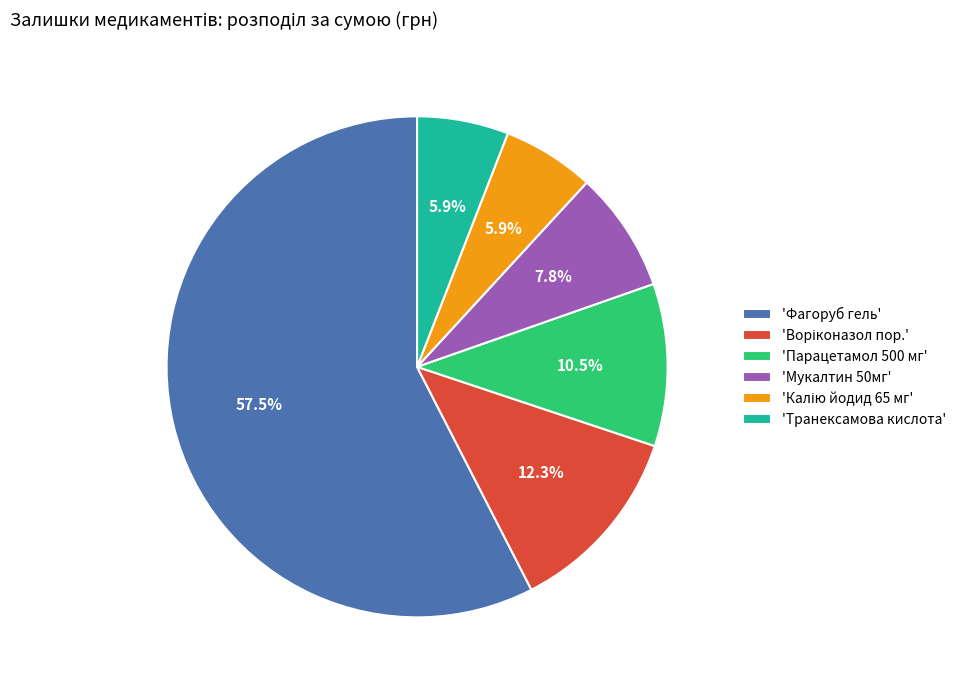

What portion of the pie excludes 'Мукалтин 50мг'?

92.2%